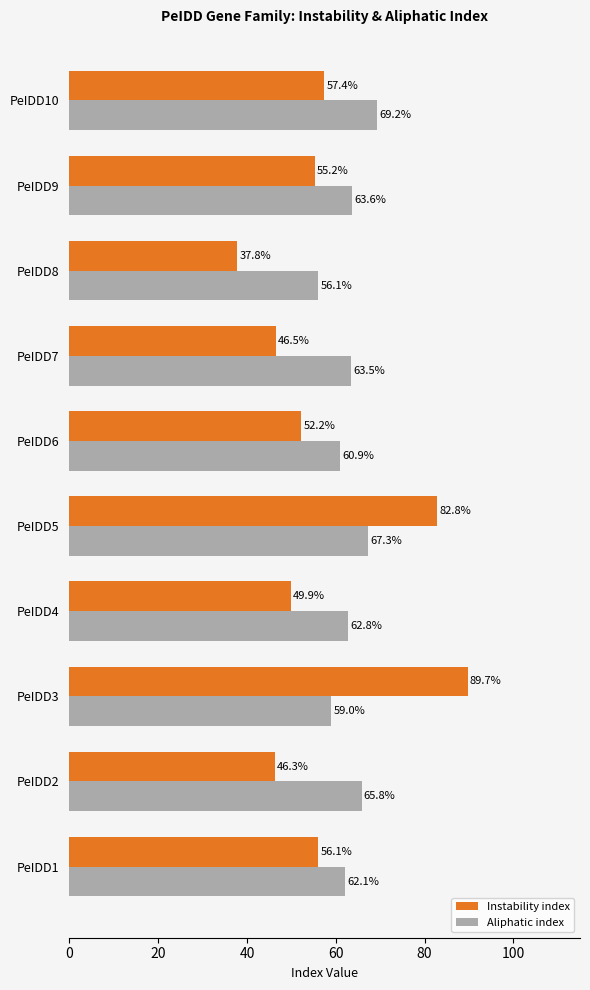

At which category does the chart reach its peak across all series?

PeIDD3